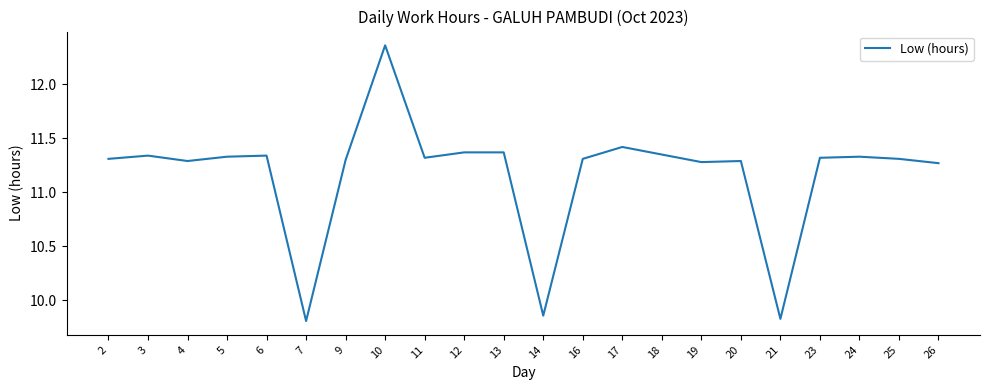

Where is the first local minimum?

4